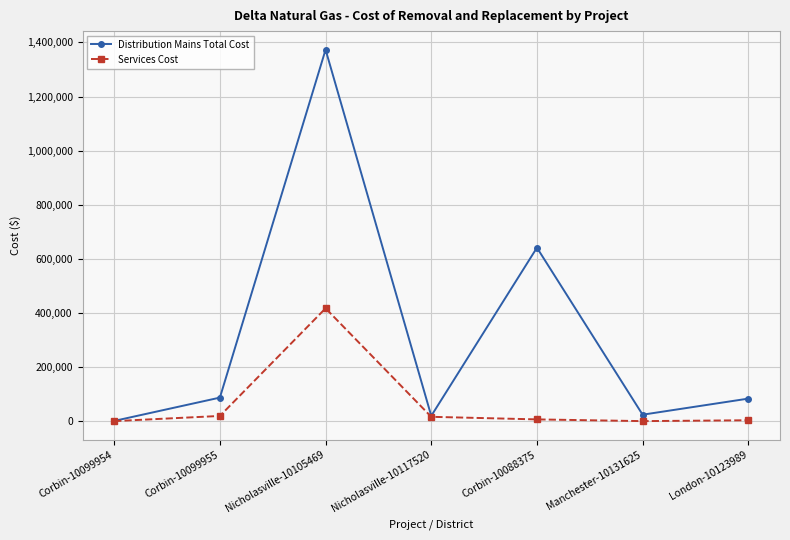

What is the sum of all Distribution Mains Total Cost values?

2228117.5